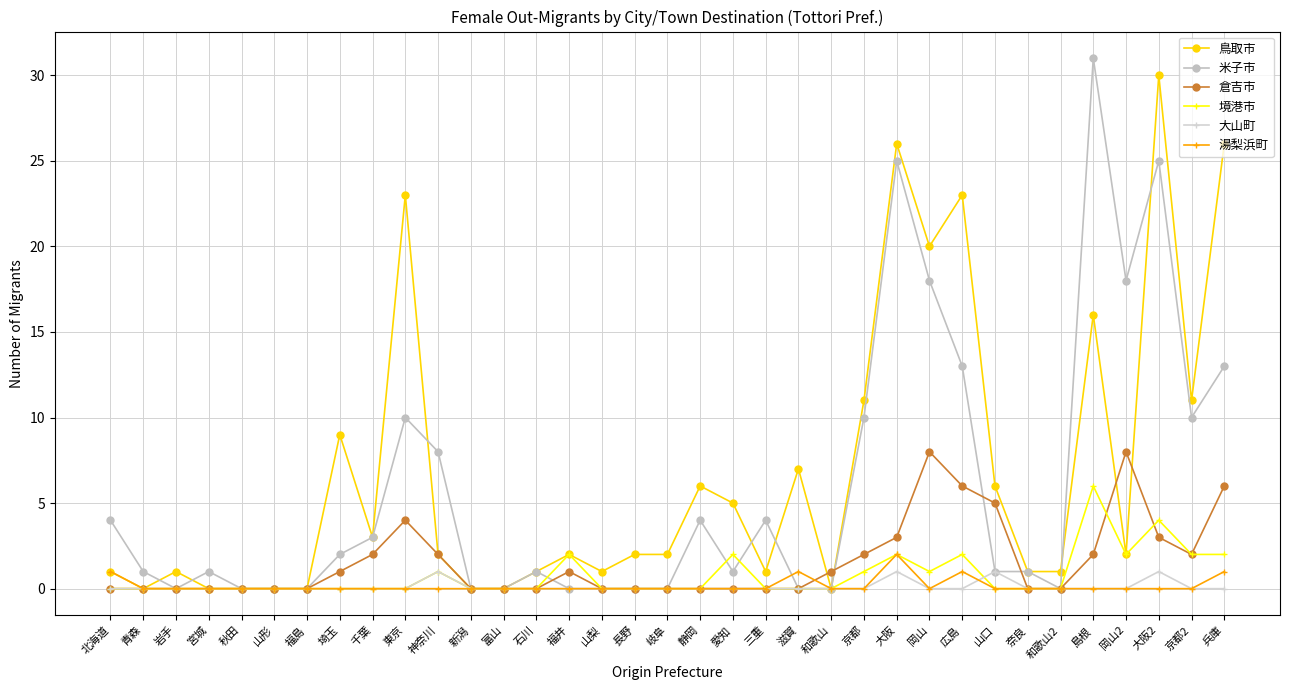

At which label is 鳥取市 closest to 15?

島根